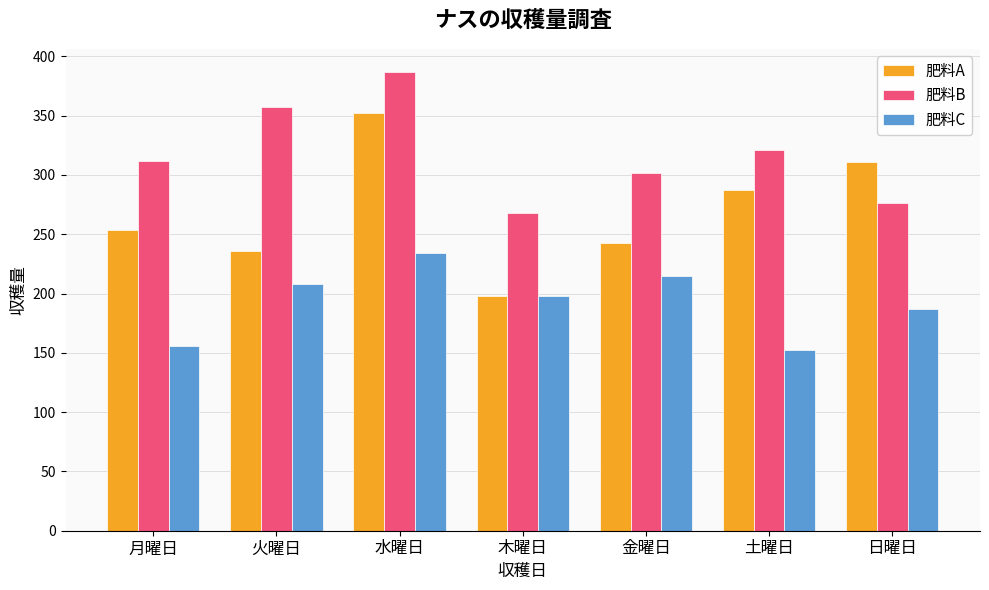

At which label is 肥料B closest to 327?

土曜日